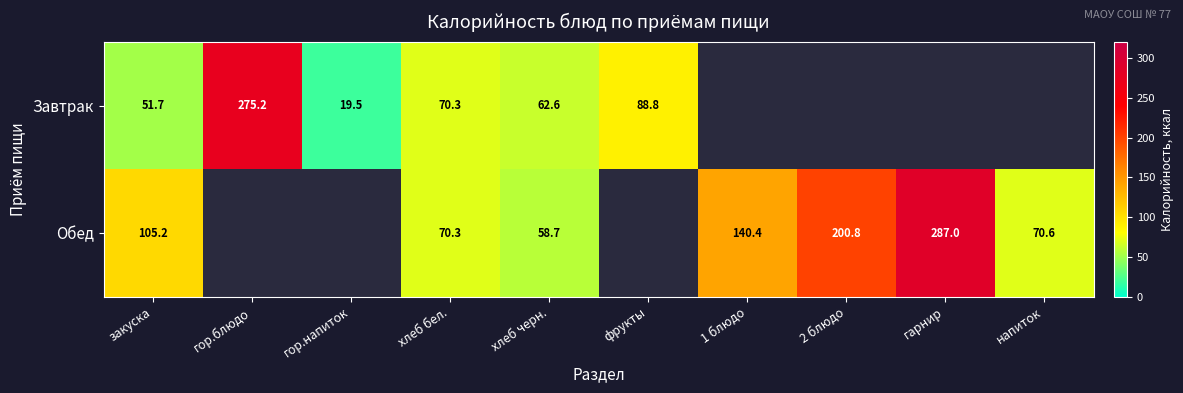

At how many categories does at least one series exceed 123?

4